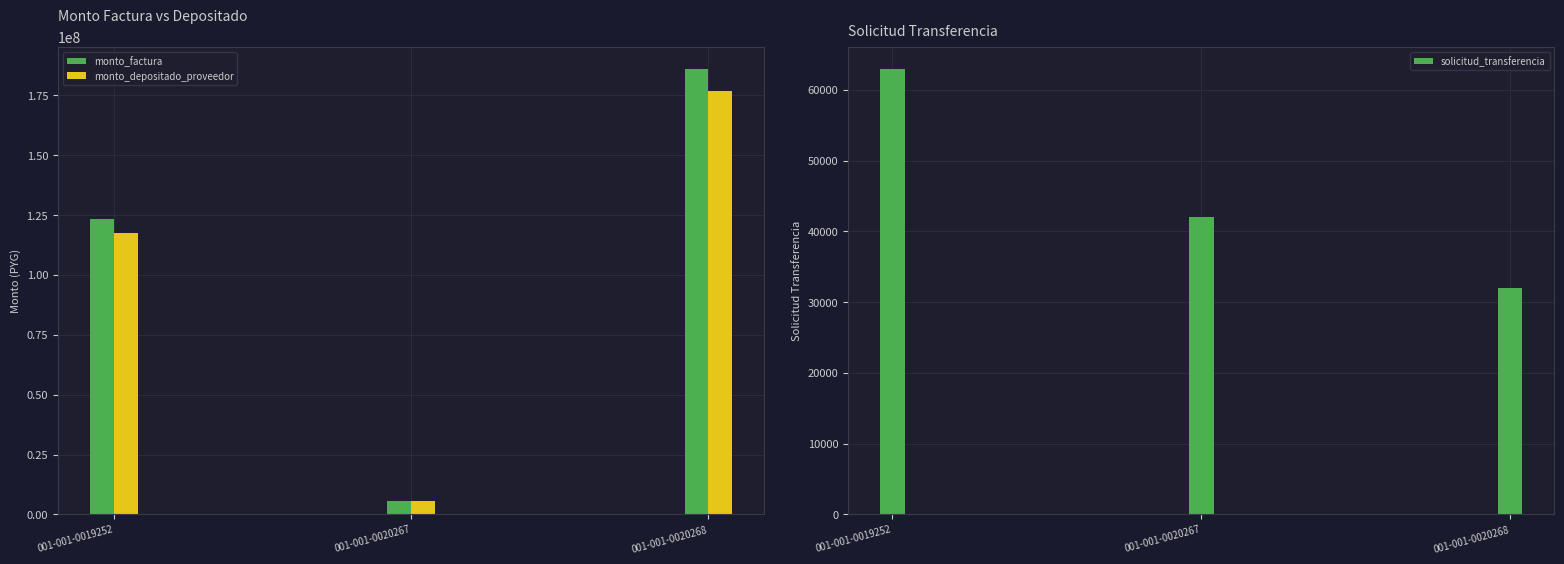

True or false: solicitud_transferencia has a value of 21444 at 001-001-0020267.

False